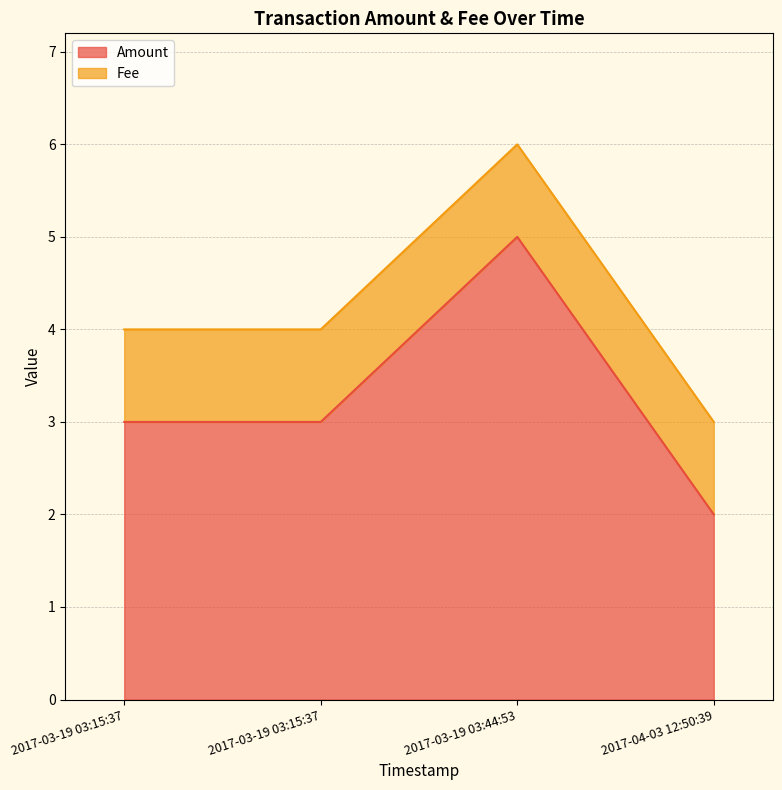

How many data points are above 3?

1